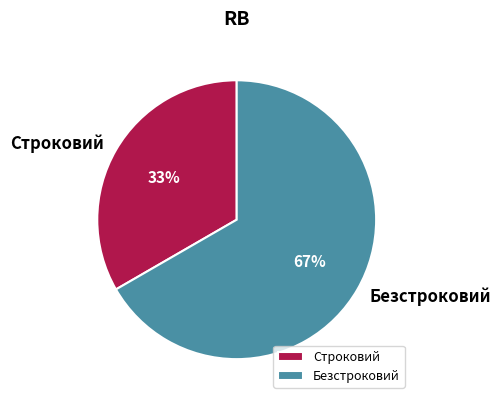

Does any single category account for the majority?

Yes